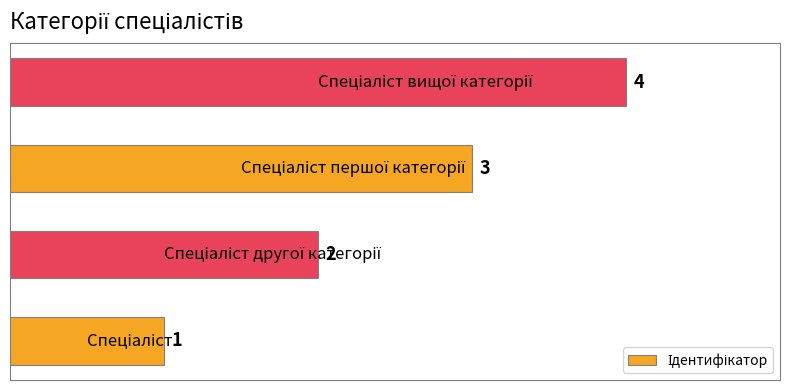

Does the chart contain any negative values?

No